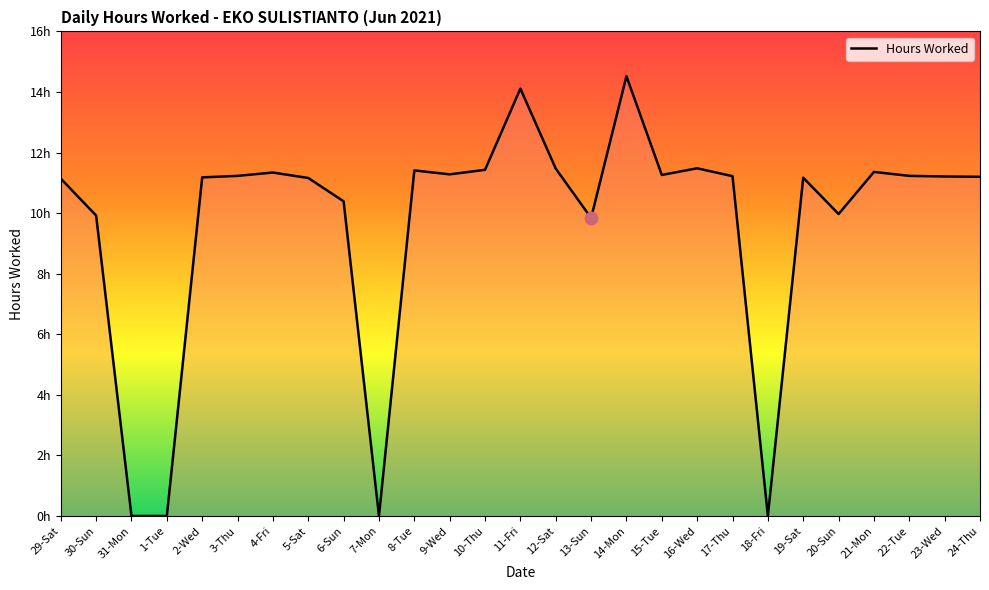

What is the change in value from 29-Sat to 15-Tue?

+0.1